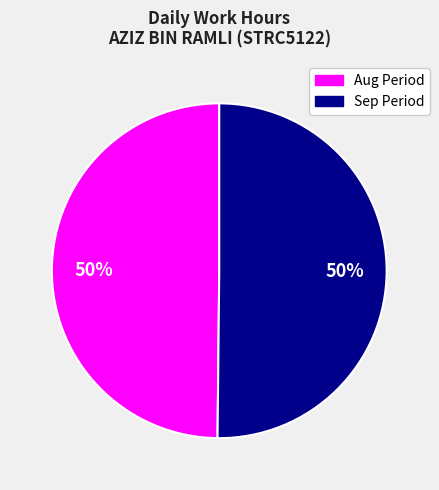

To the nearest percent, what is the difference between the largest and smallest slice percentages?

0%